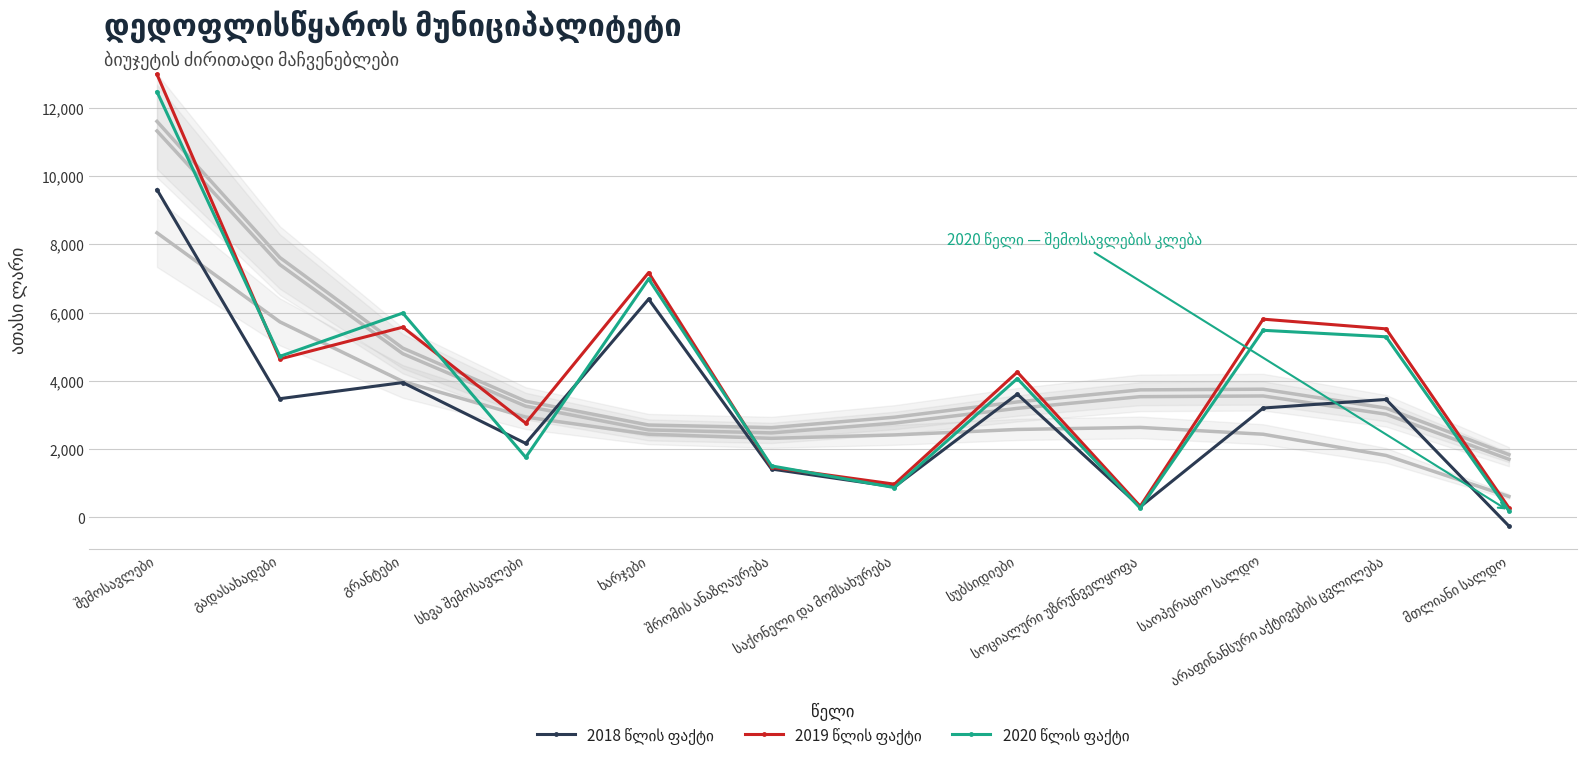

What is the total value across all series at სუბსიდიები?

11943.1